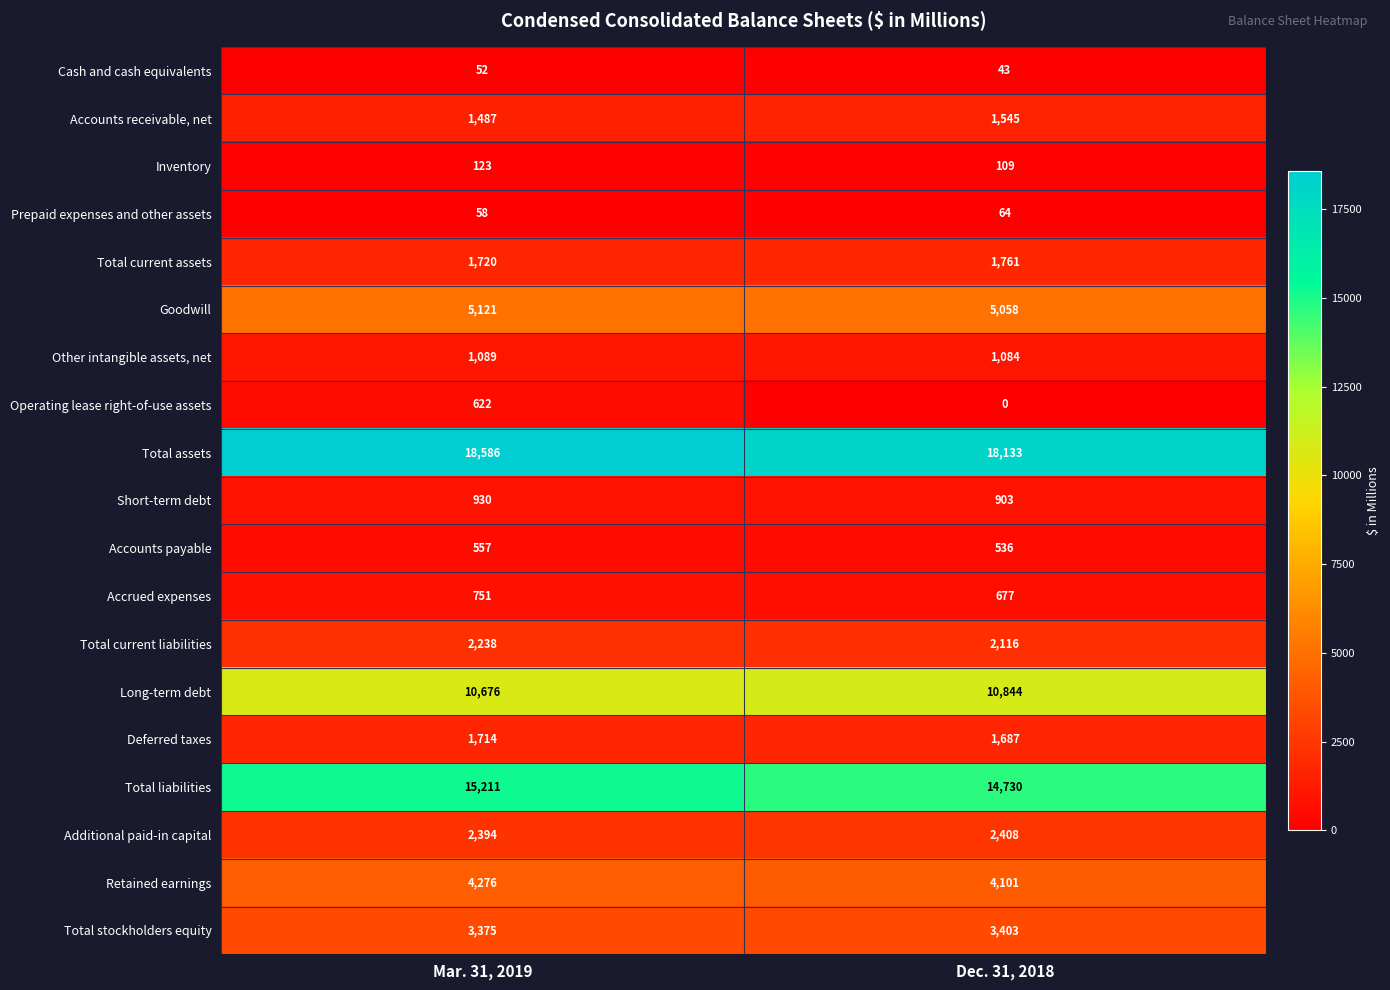

Which category has the highest value in the Other intangible assets, net series?

Mar. 31, 2019